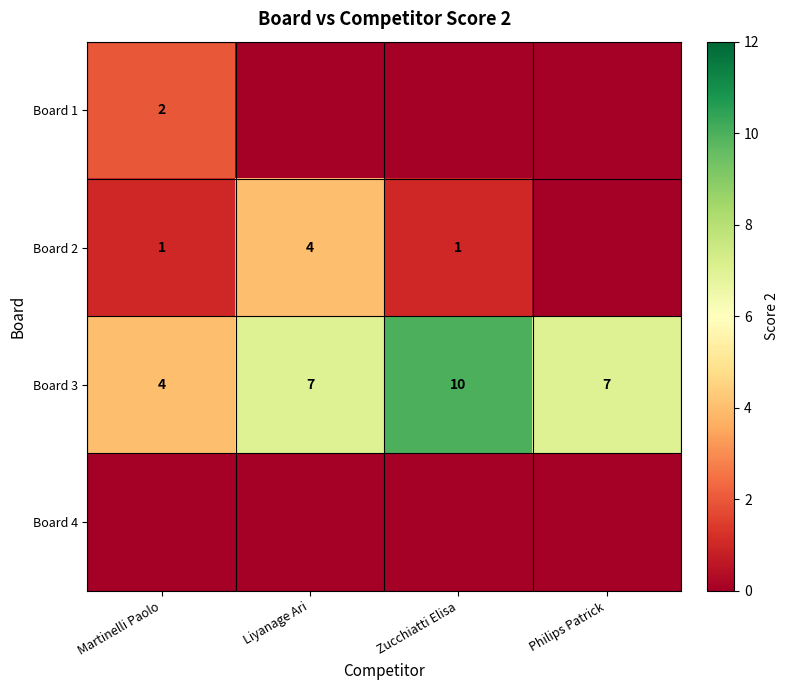

Count the number of data series in this chart.

4